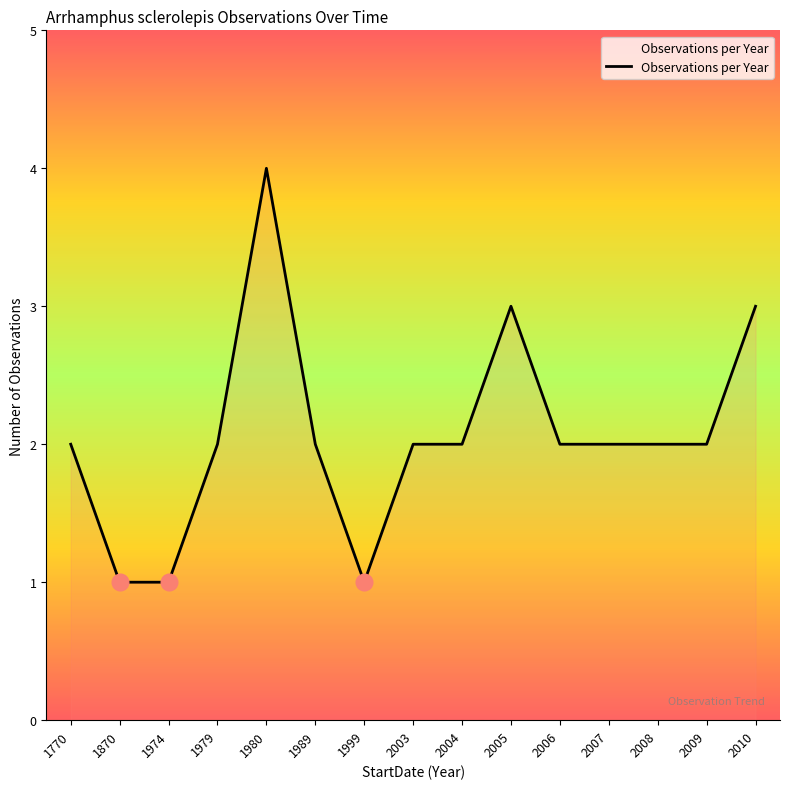

Which category has the highest value across all series?

1980